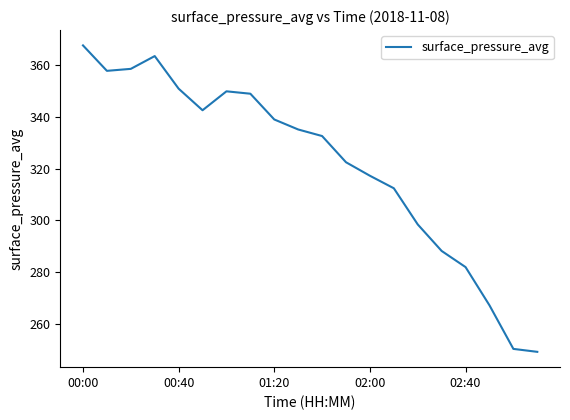

What is the sum of all values?

6434.7